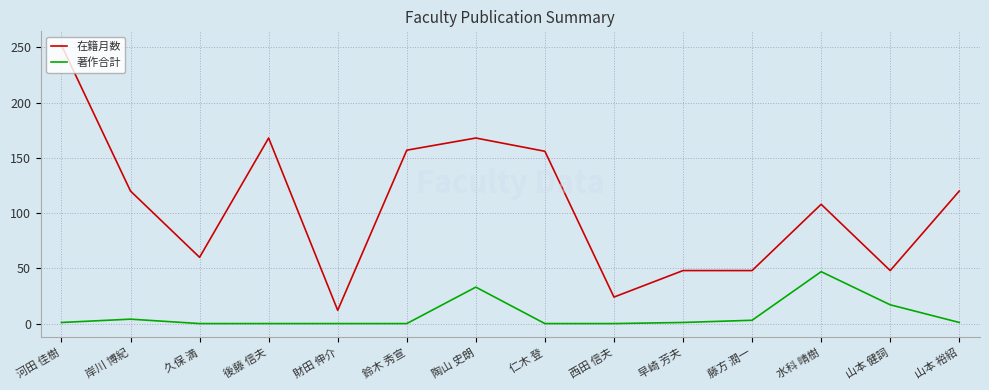

The 著作合計 series shows 3 at 藤方 潤一. True or false?

True